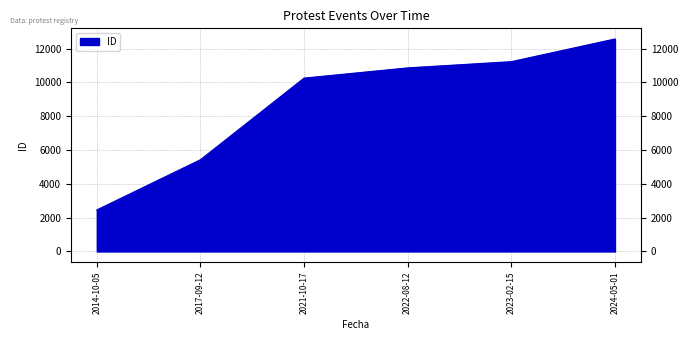

List the labels in order of value, smallest first.

2014-10-05, 2017-09-12, 2021-10-17, 2022-08-12, 2023-02-15, 2024-05-01